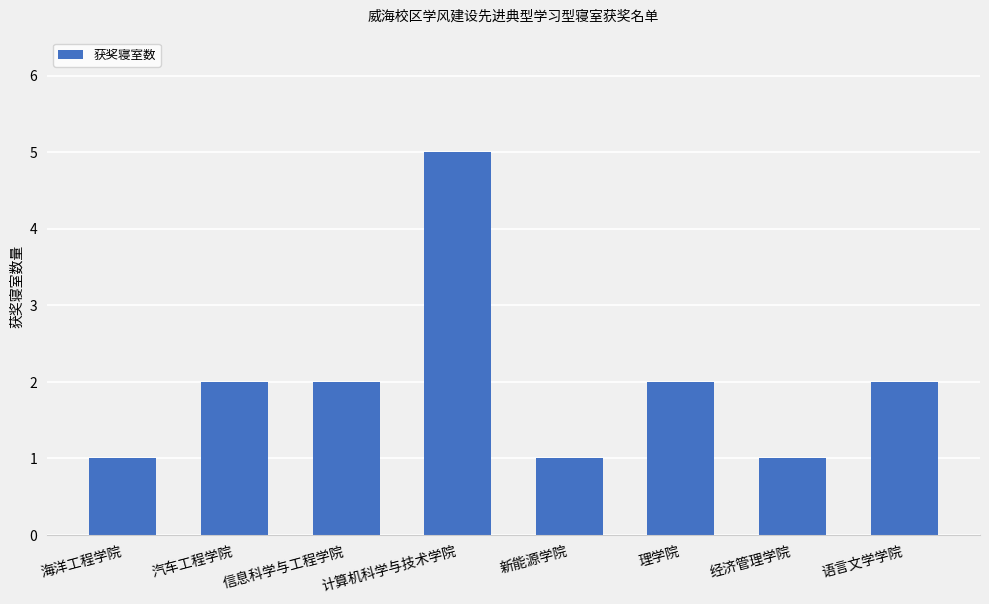

What is the maximum value shown in the chart?

5